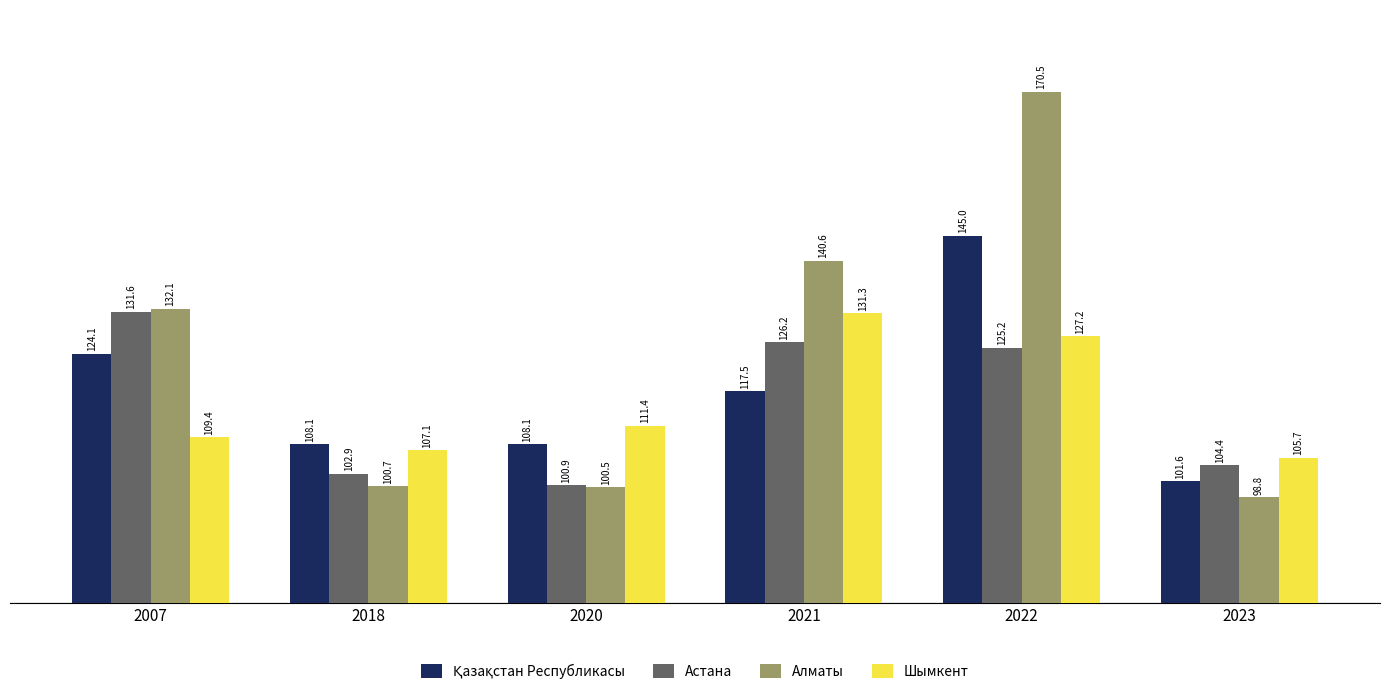

Rank the categories by Астана value from highest to lowest.

2007, 2021, 2022, 2023, 2018, 2020